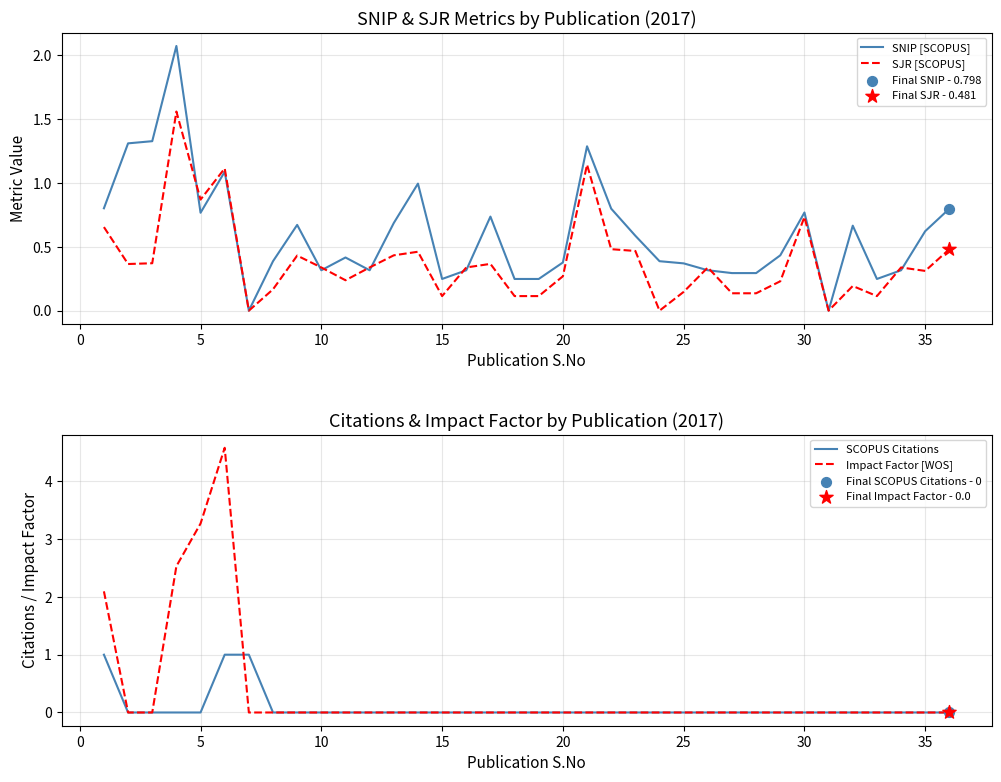

Which series has the largest total across all categories?

SNIP [SCOPUS]